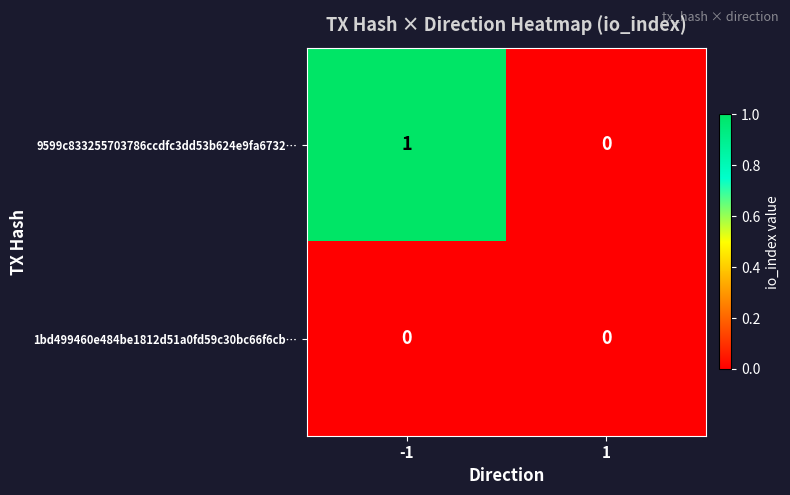

What is the spread (max minus min) of values at -1?

1